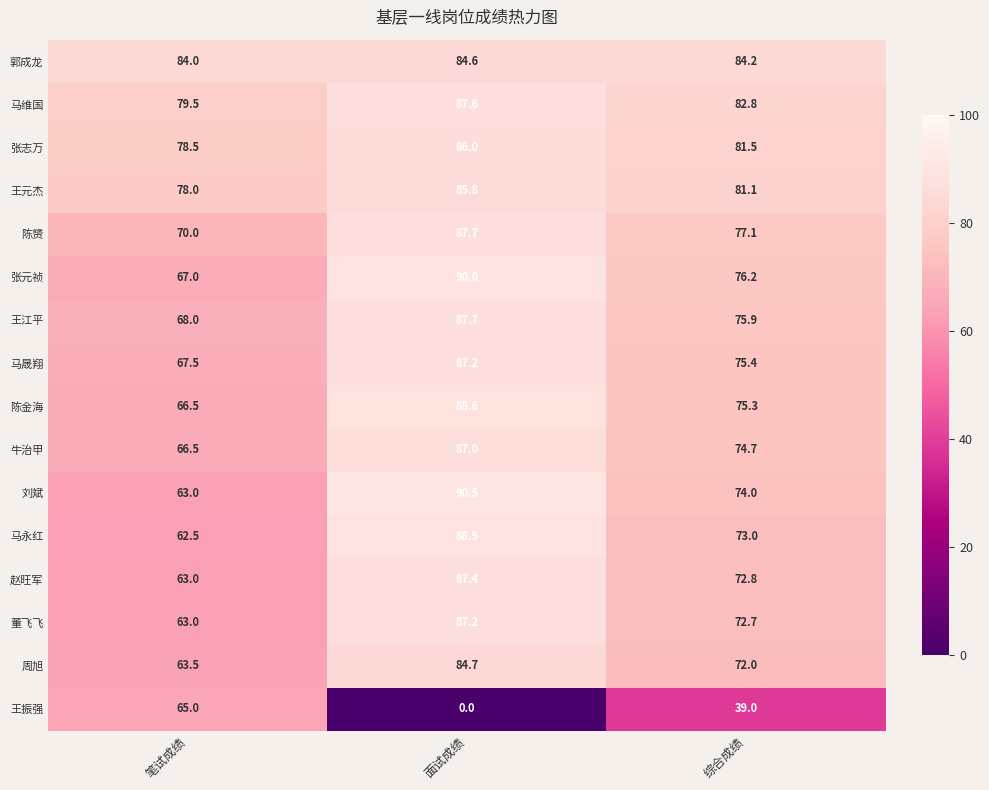

At which label is 陈赟 closest to 78?

综合成绩